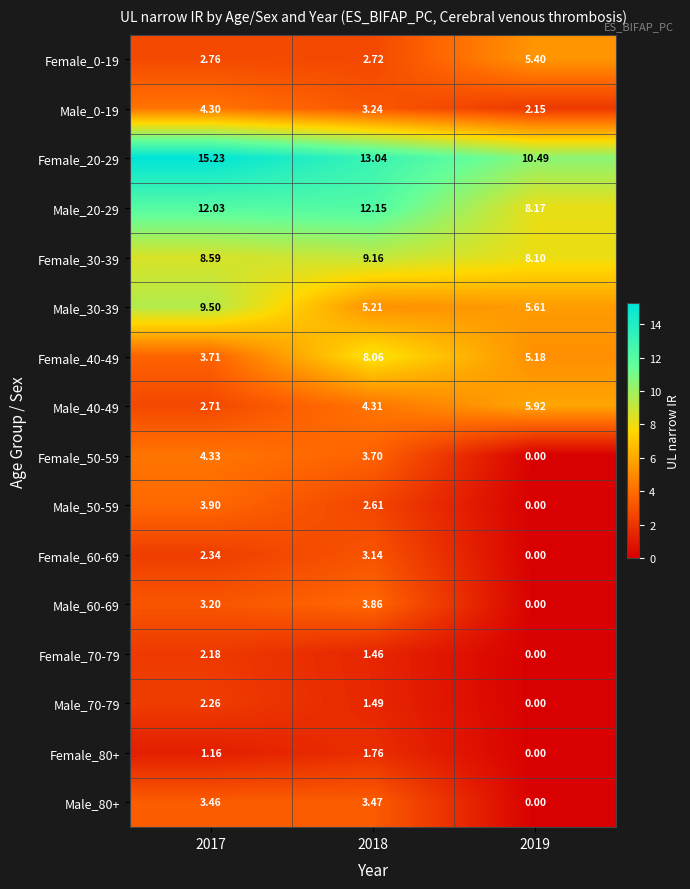

Is the value of Female_30-39 at 2018 greater than the value of Male_0-19 at 2018?

Yes